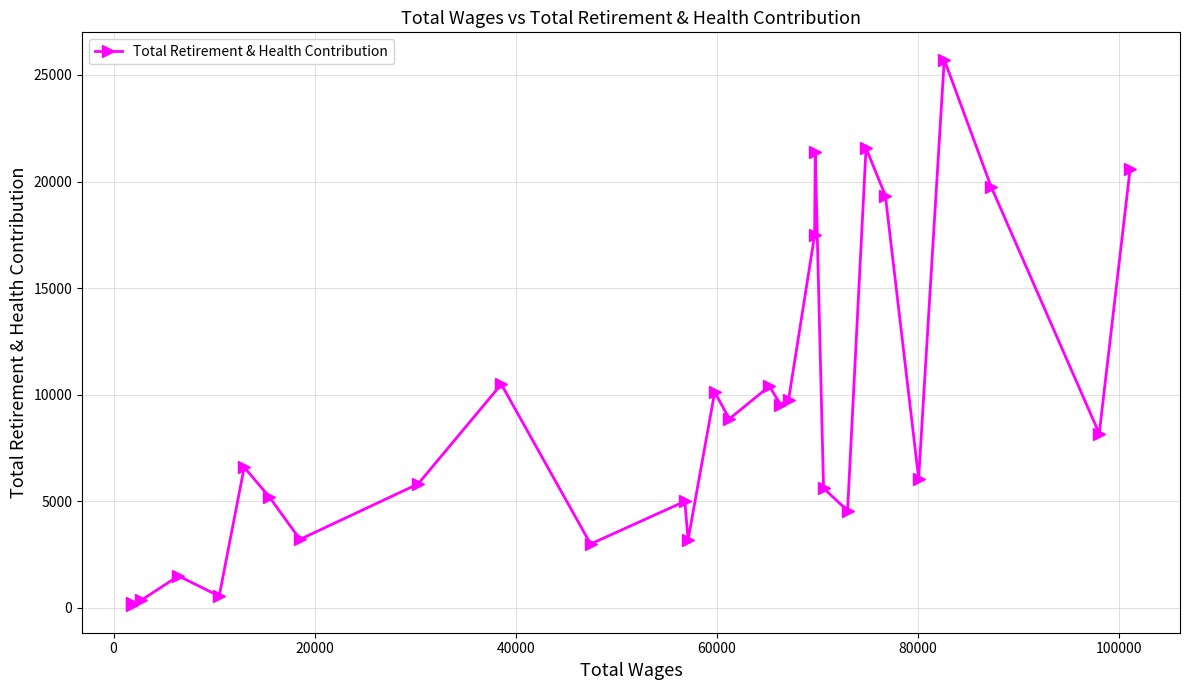

What is the minimum value shown in the chart?

107